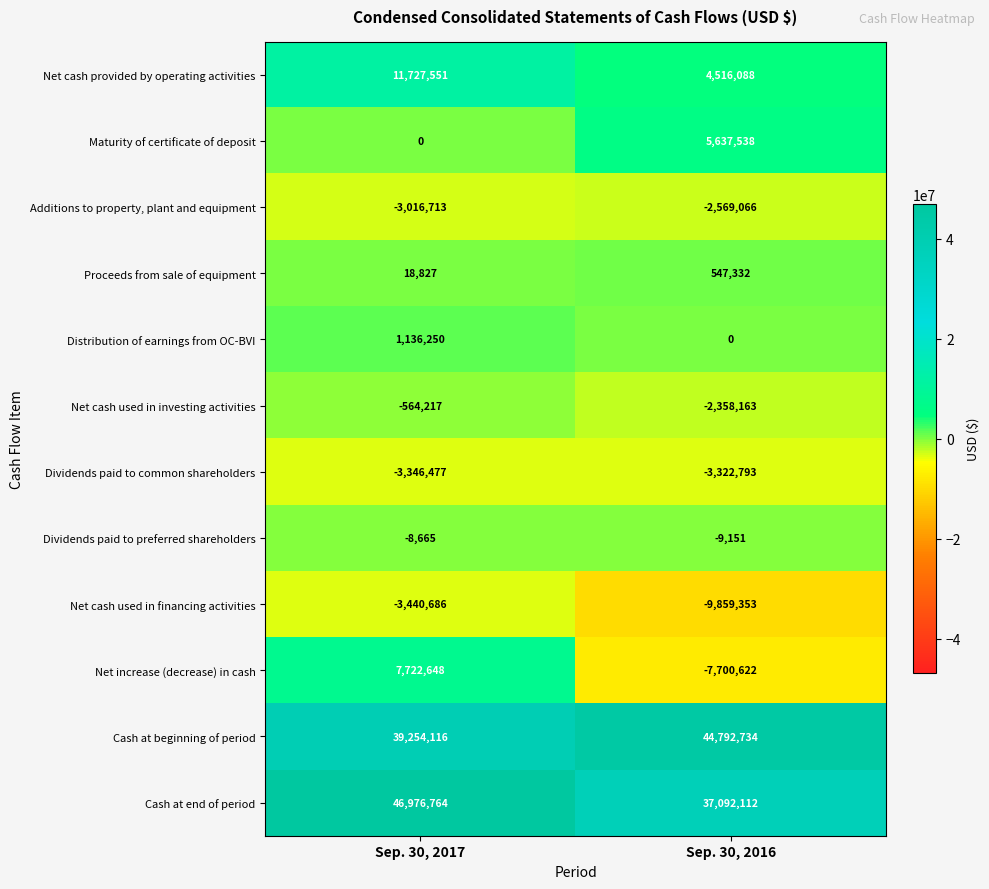

What is the total value across all series at Sep. 30, 2016?

66766656